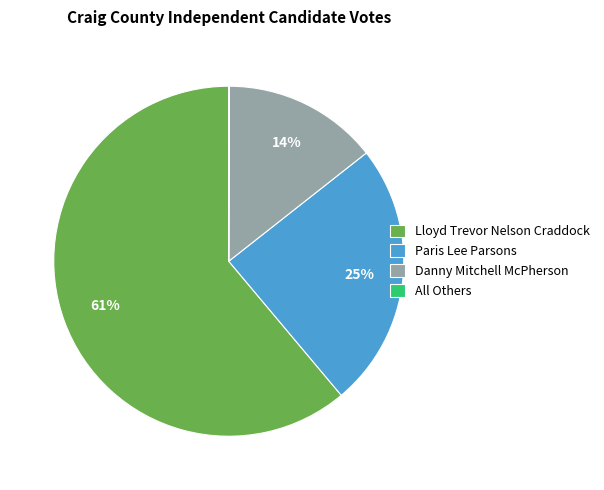

To the nearest percent, what percentage of the pie is Danny Mitchell McPherson?

14%